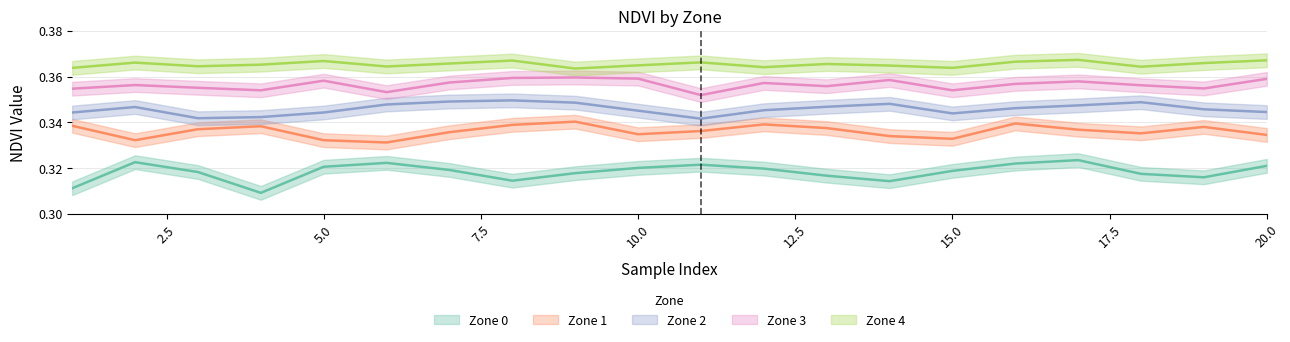

What is the value of the Zone 4 point at the 6th from the left?

0.4